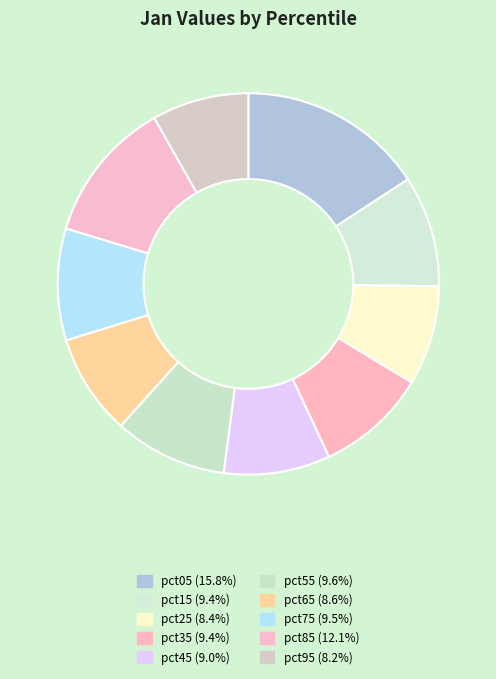

How many segments does this pie chart have?

10